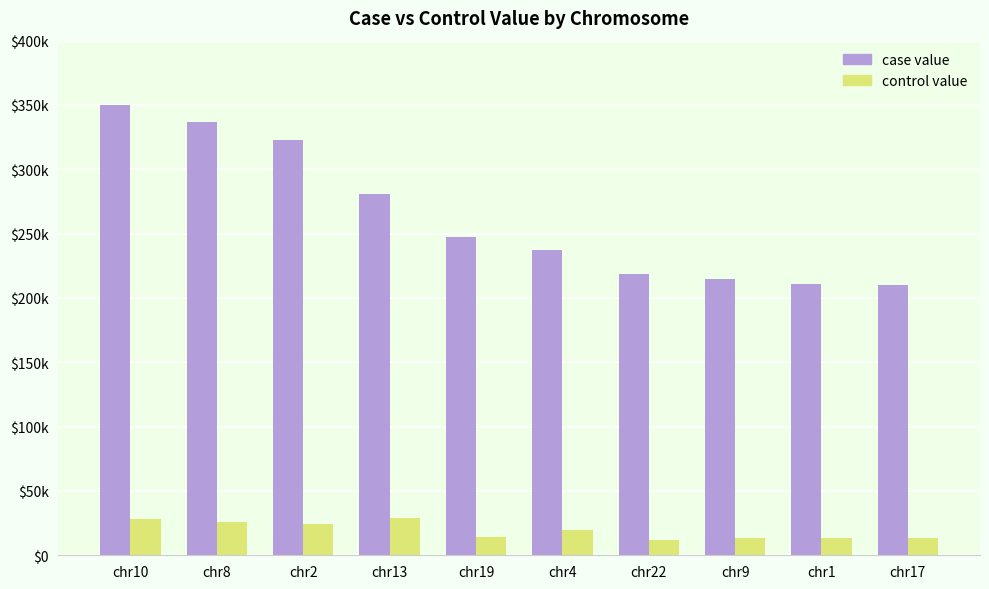

Are the bars grouped side by side (vs. stacked)?

Yes